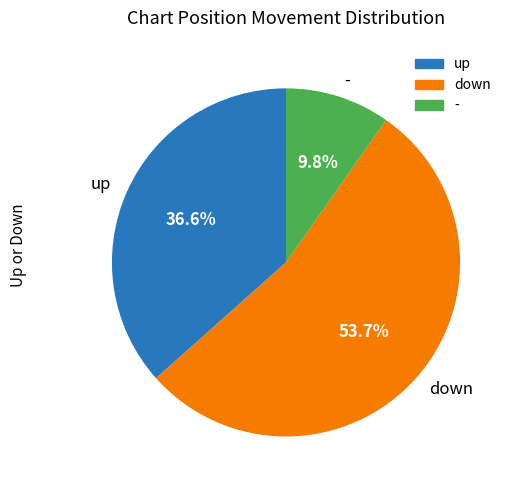

What is the ratio of the value at down to the value at -?

5.5